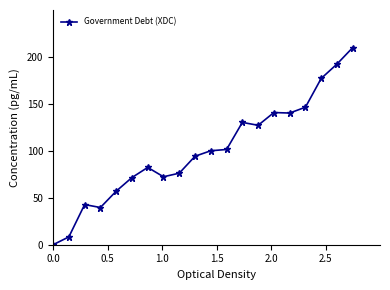

What is the value of the 6th point from the left?

71.5